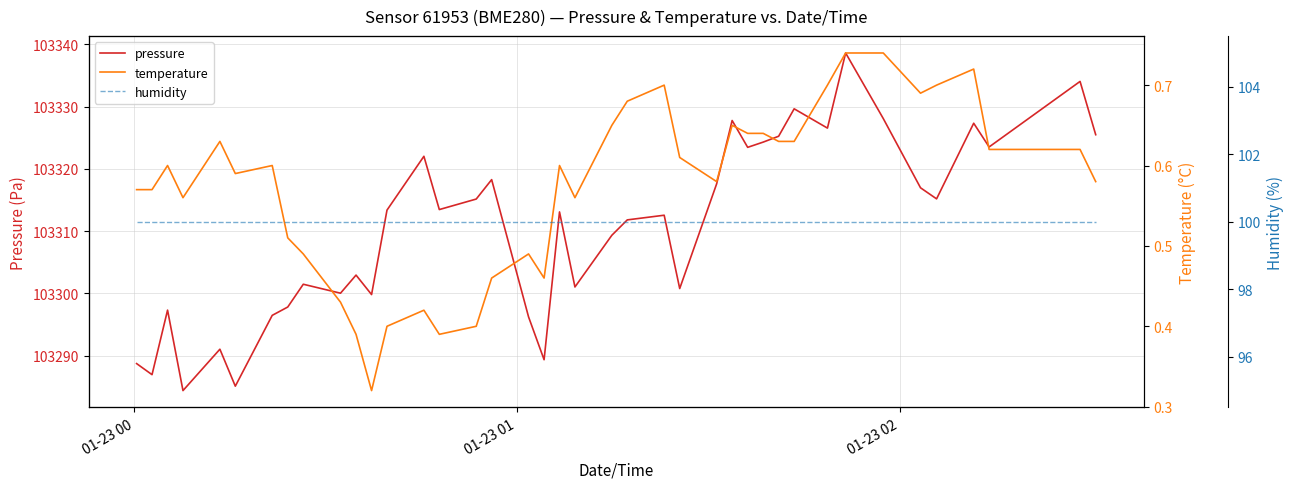

How many lines are shown in the chart?

3